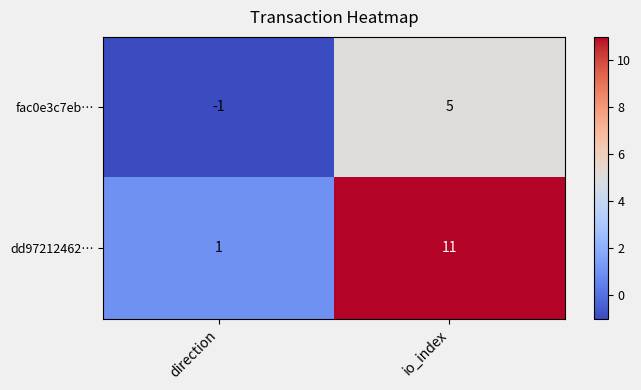

Reading left to right, extract all data points from this chart.

fac0e3c7eb…: -1	5
dd97212462…: 1	11